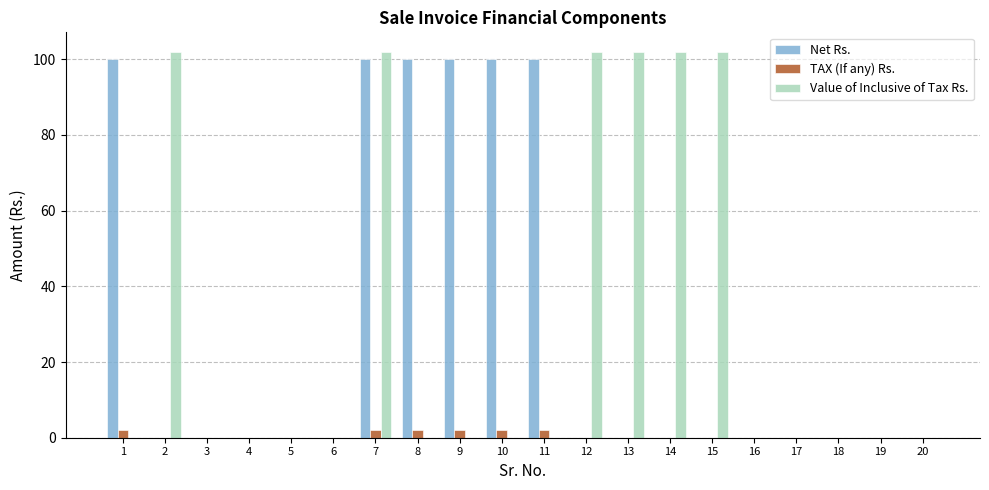

Are the bars horizontal?

No